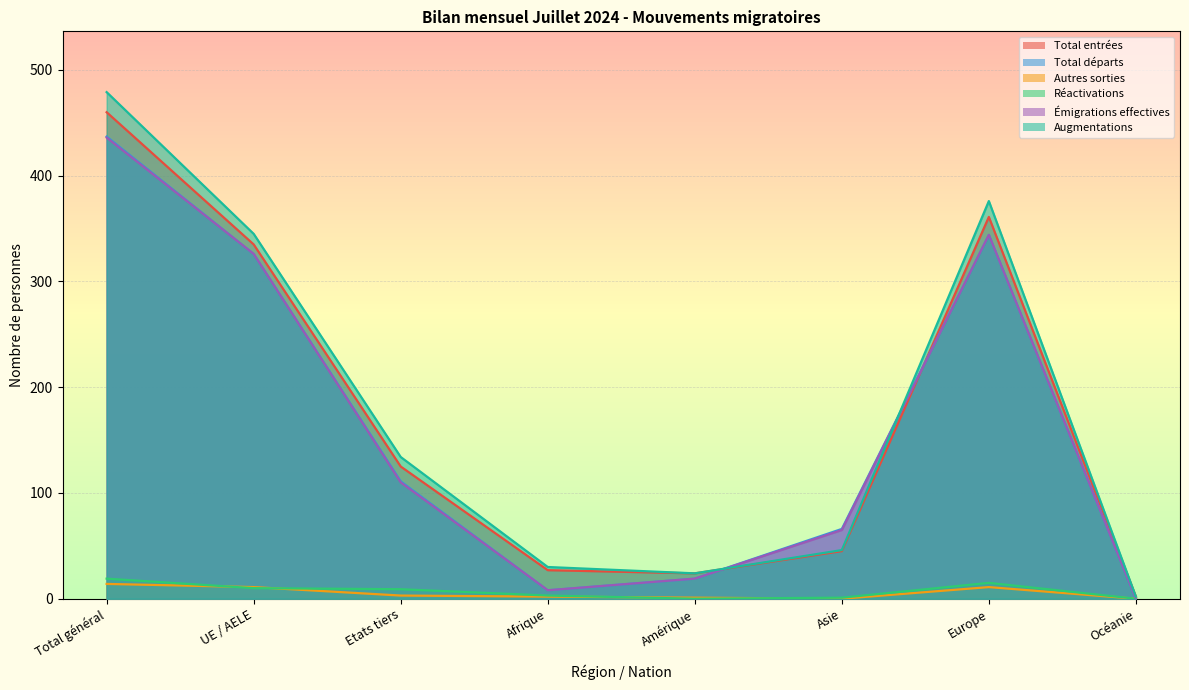

Is the value of Autres sorties at Etats tiers greater than the value of Émigrations effectives at Etats tiers?

No